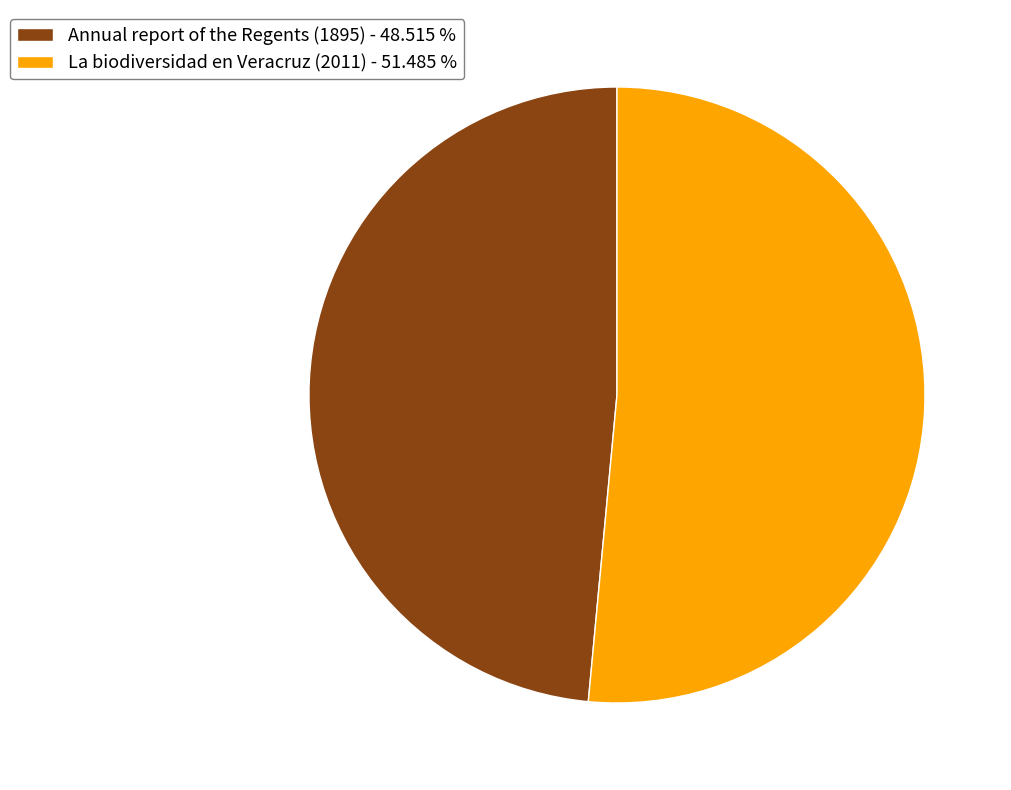

Which has a higher value, Annual report of the Regents (1895) or La biodiversidad en Veracruz (2011)?

La biodiversidad en Veracruz (2011)